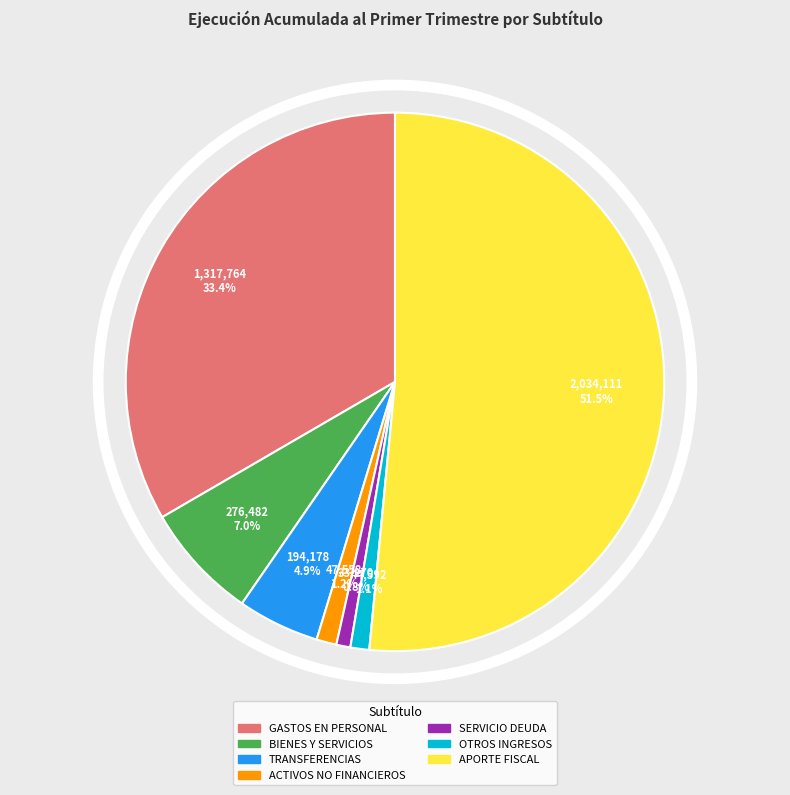

How many slices are in this pie chart?

7